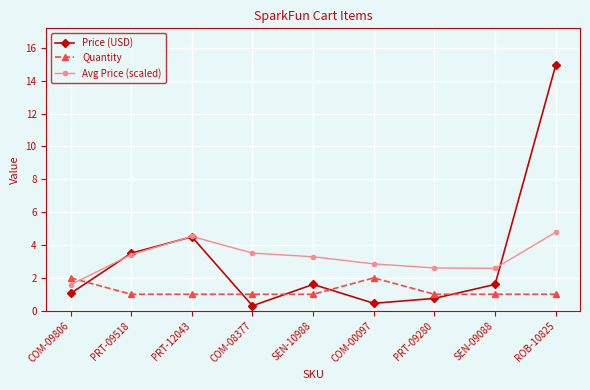

List the series in order of their peak value, lowest first.

Quantity, Avg Price (scaled), Price (USD)